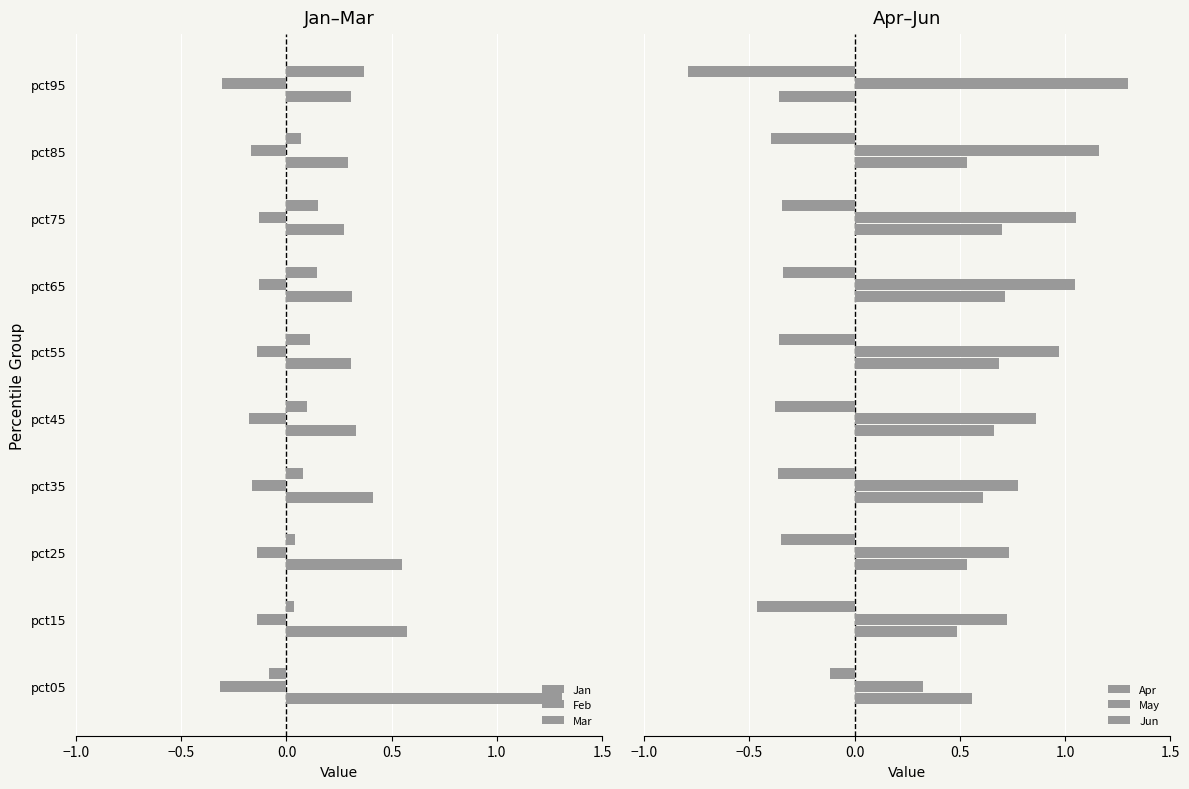

What are all the series names shown in the legend?

Jan, Feb, Mar, Apr, May, Jun